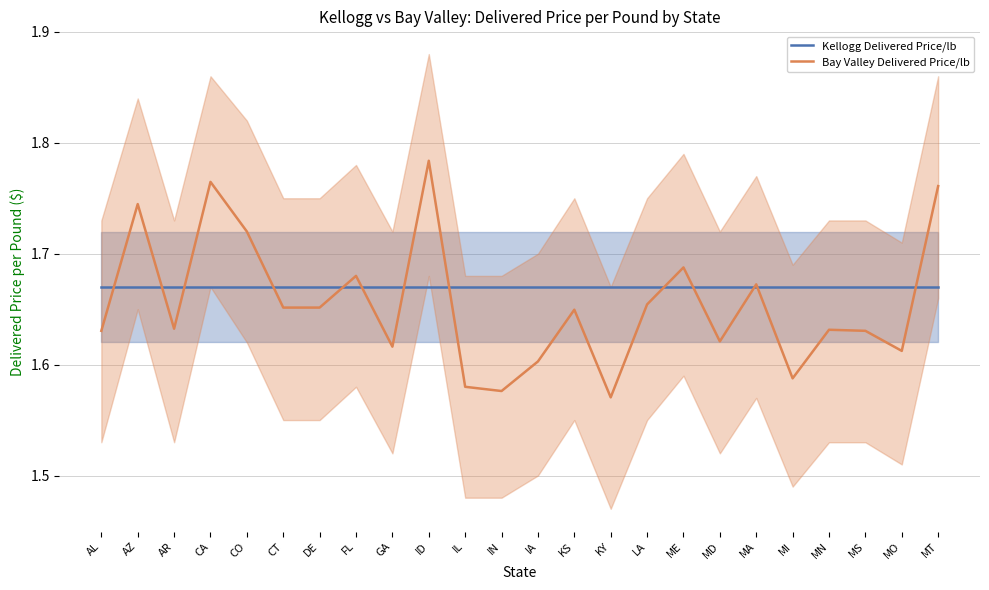

Rank the series by their maximum value, from highest to lowest.

Bay Valley Delivered Price/lb, Kellogg Delivered Price/lb